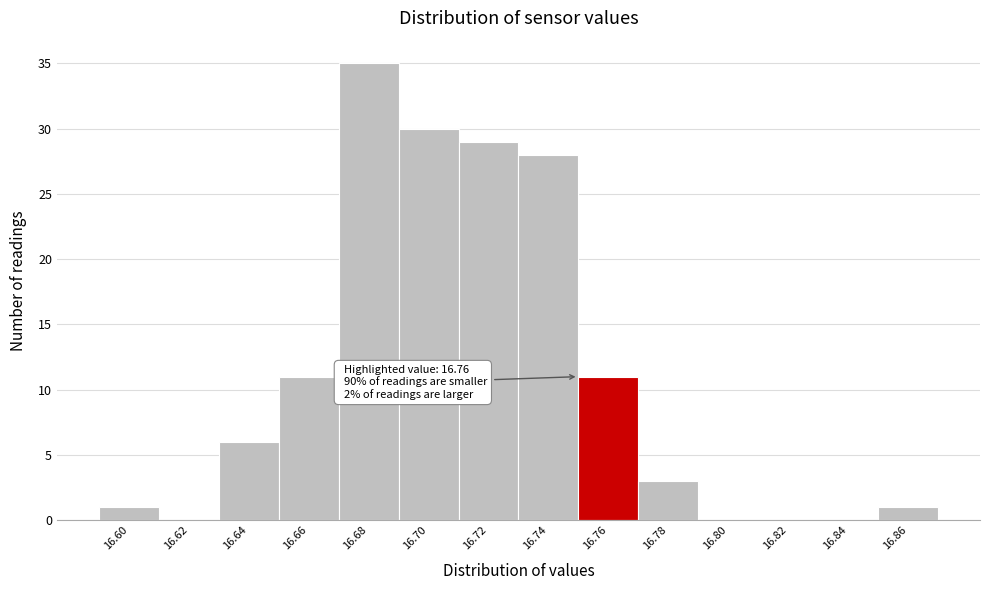

Reading right to left, transcribe all the data shown in this chart.

16.86=1	16.84=0	16.82=0	16.80=0	16.78=3	16.76=11	16.74=28	16.72=29	16.70=30	16.68=35	16.66=11	16.64=6	16.62=0	16.60=1